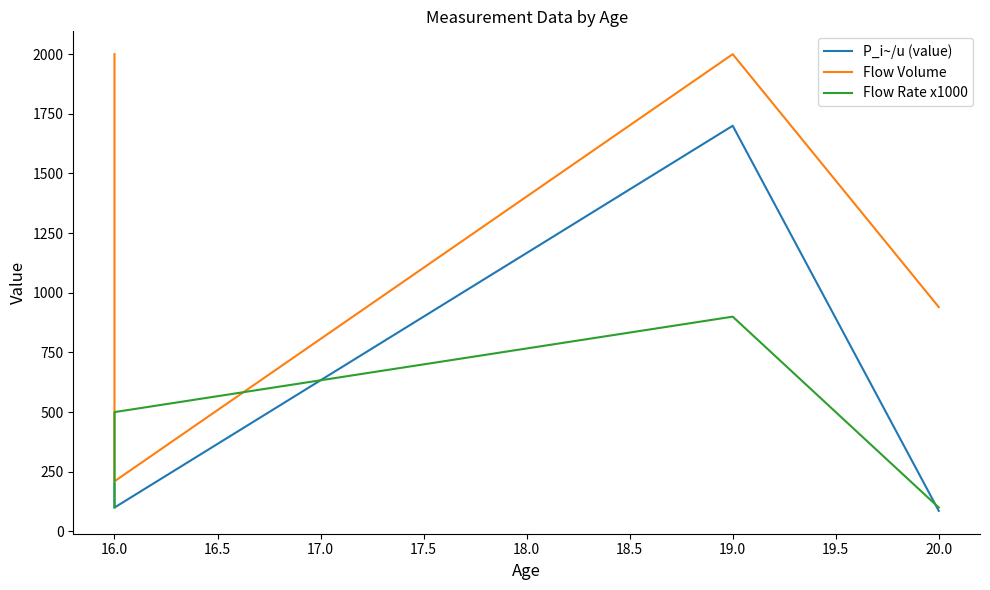

What is the total value across all series at 16.0?

810